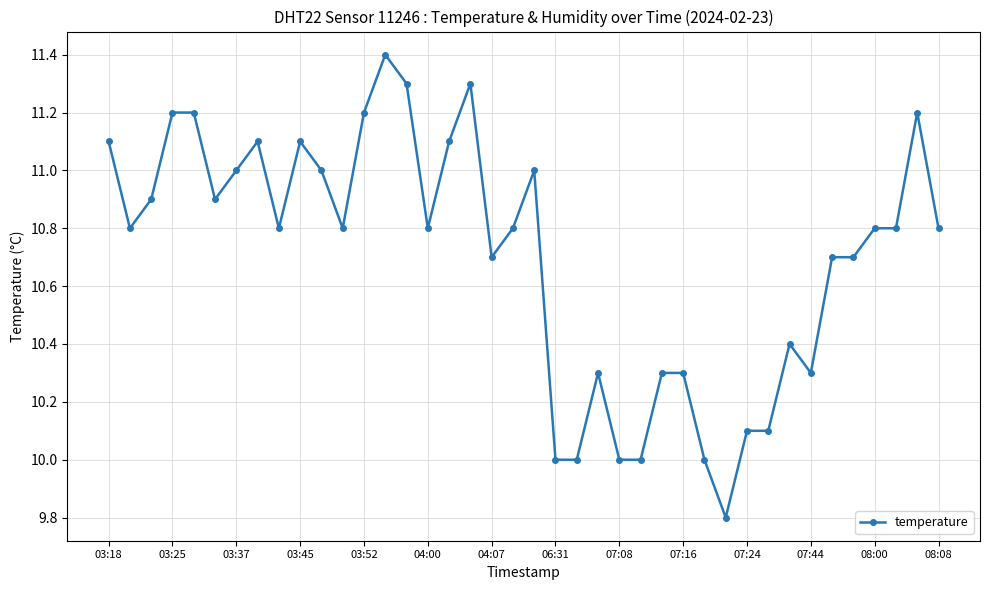

True or false: the data has more than 2 interior local peaks.

True